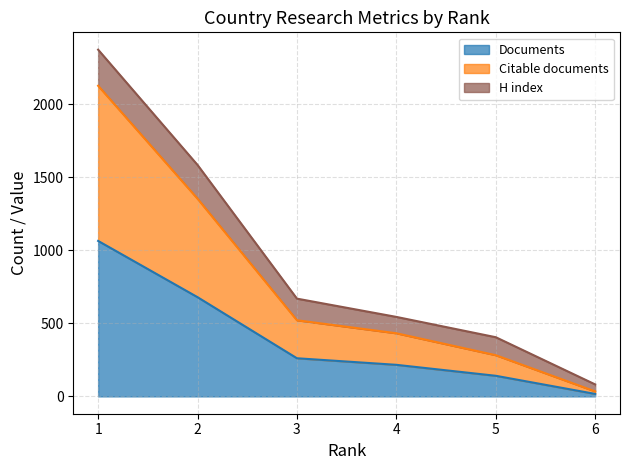

Between 4 and 6, which is larger?

4